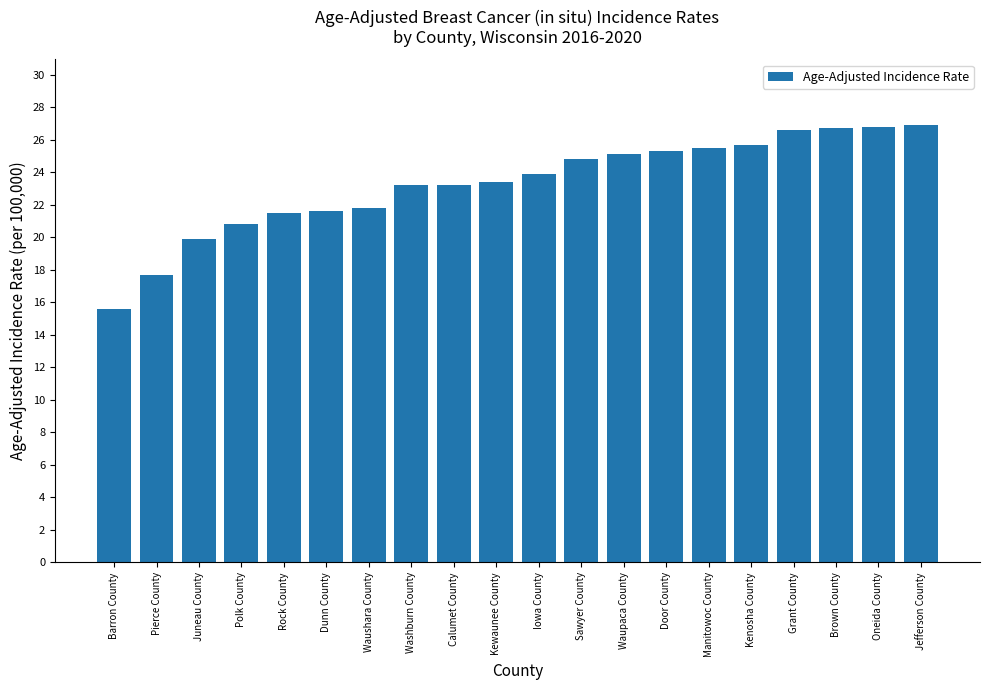

Count the number of values greater than 23.

13